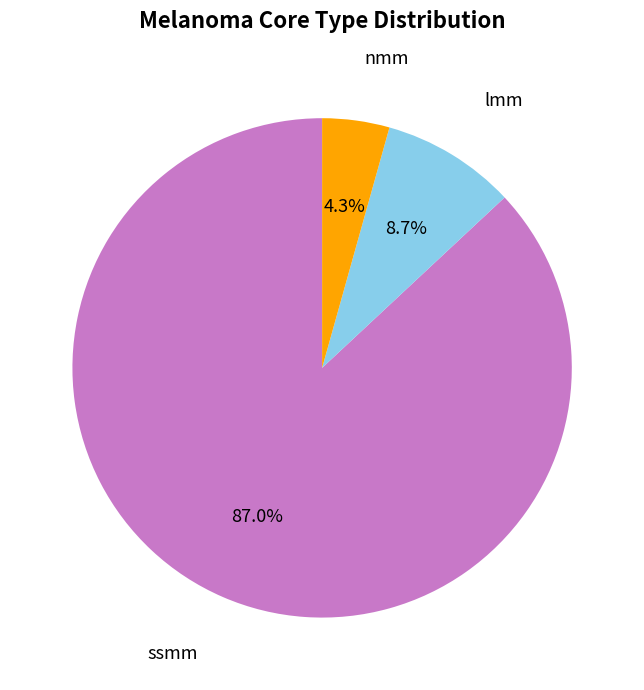

Which category has the smallest portion of the pie?

nmm